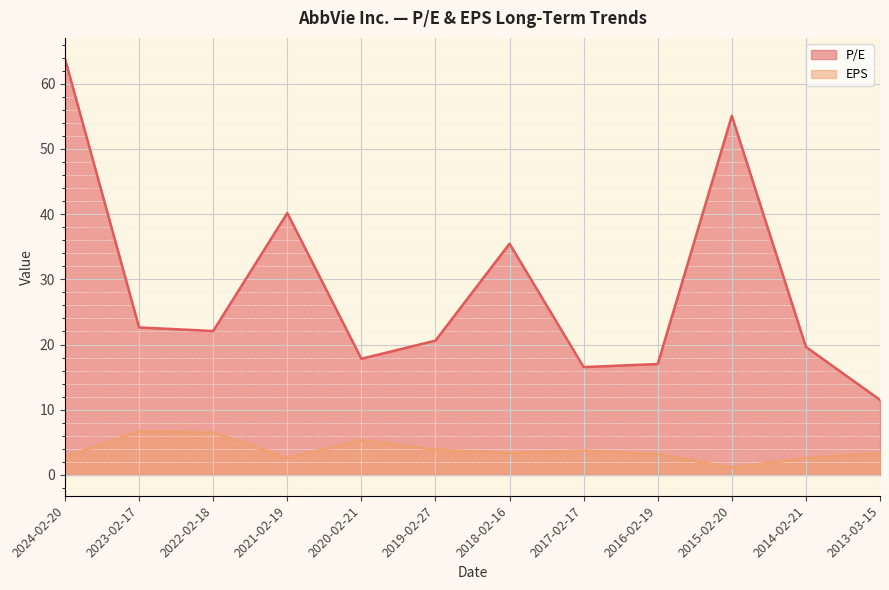

Is it true that P/E equals 55.1 at 2015-02-20?

True